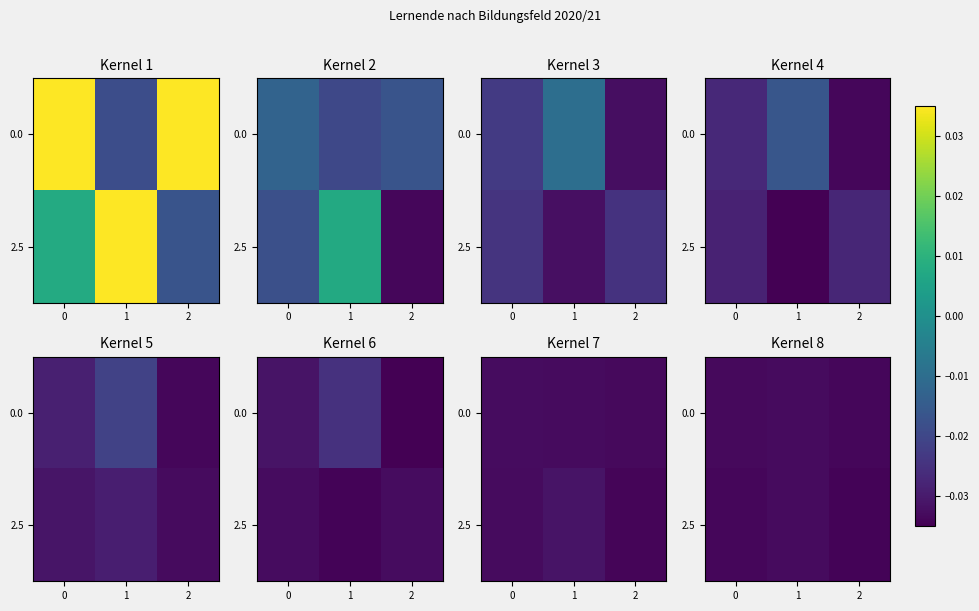

Is it true that 2.5 equals 0.0 at 0?

True